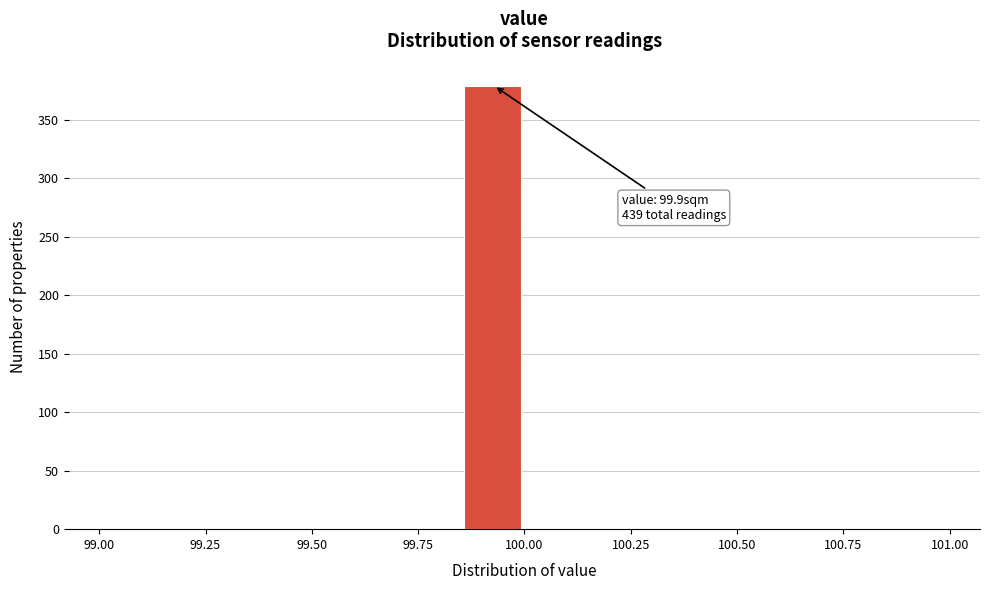

Around what value on the x-axis is the tallest bar? Give the approximate position of its centre, as read against the axis.

99.95